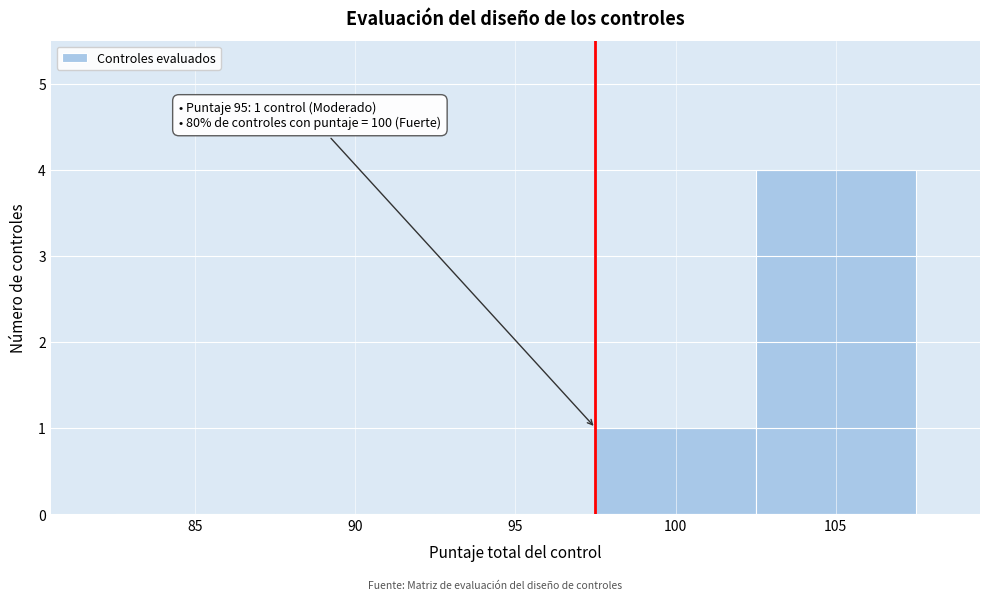

Reading left to right, what are all the values shown in this chart?

85=0	90=0	95=0	100=1	105=4